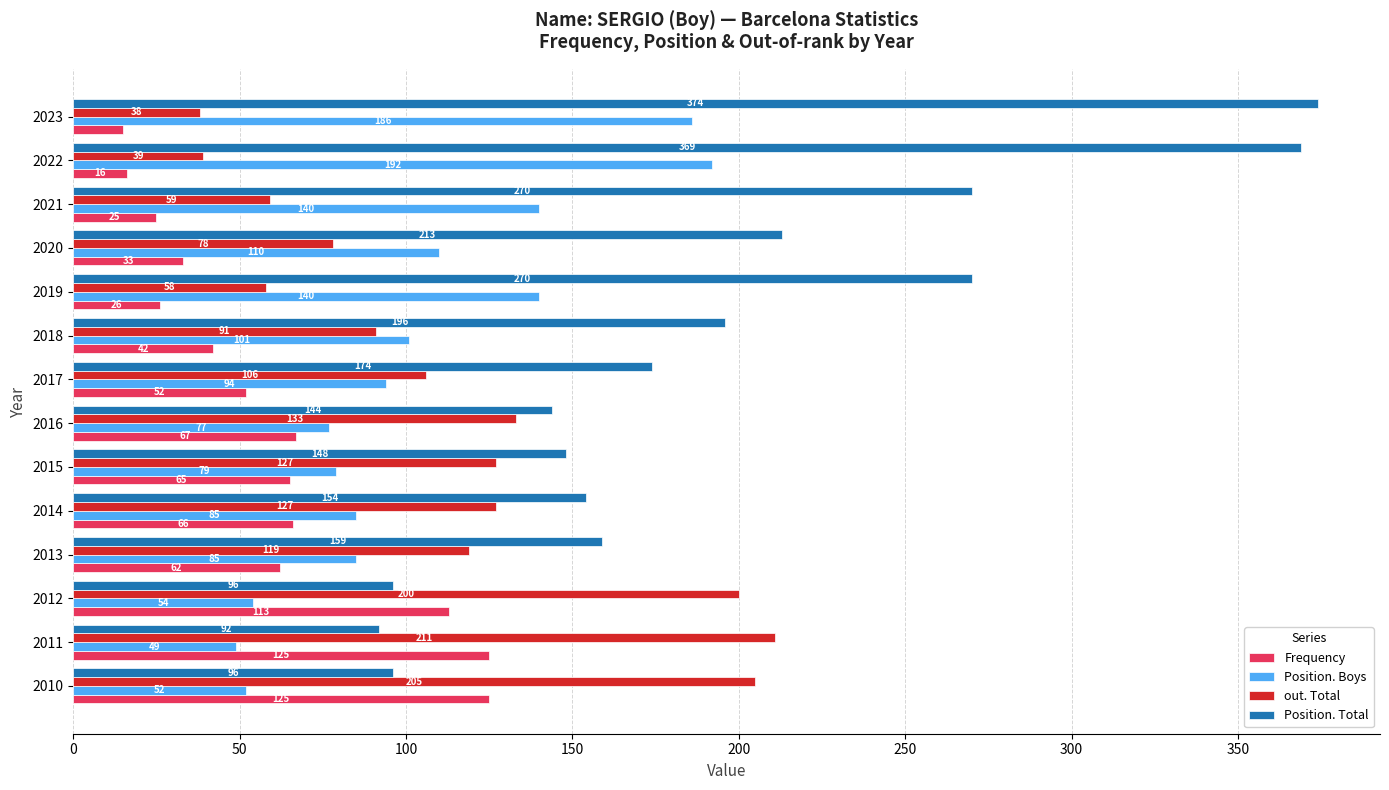

Where is Frequency nearest to the value 70?

2016